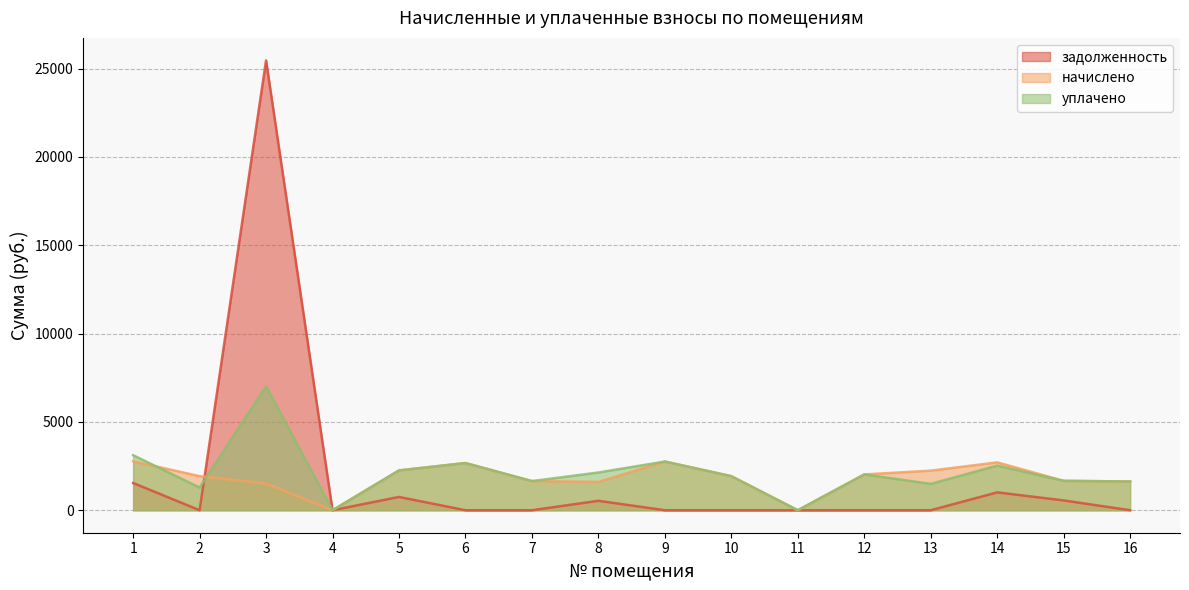

The уплачено series shows 4030.1 at 3. True or false?

False